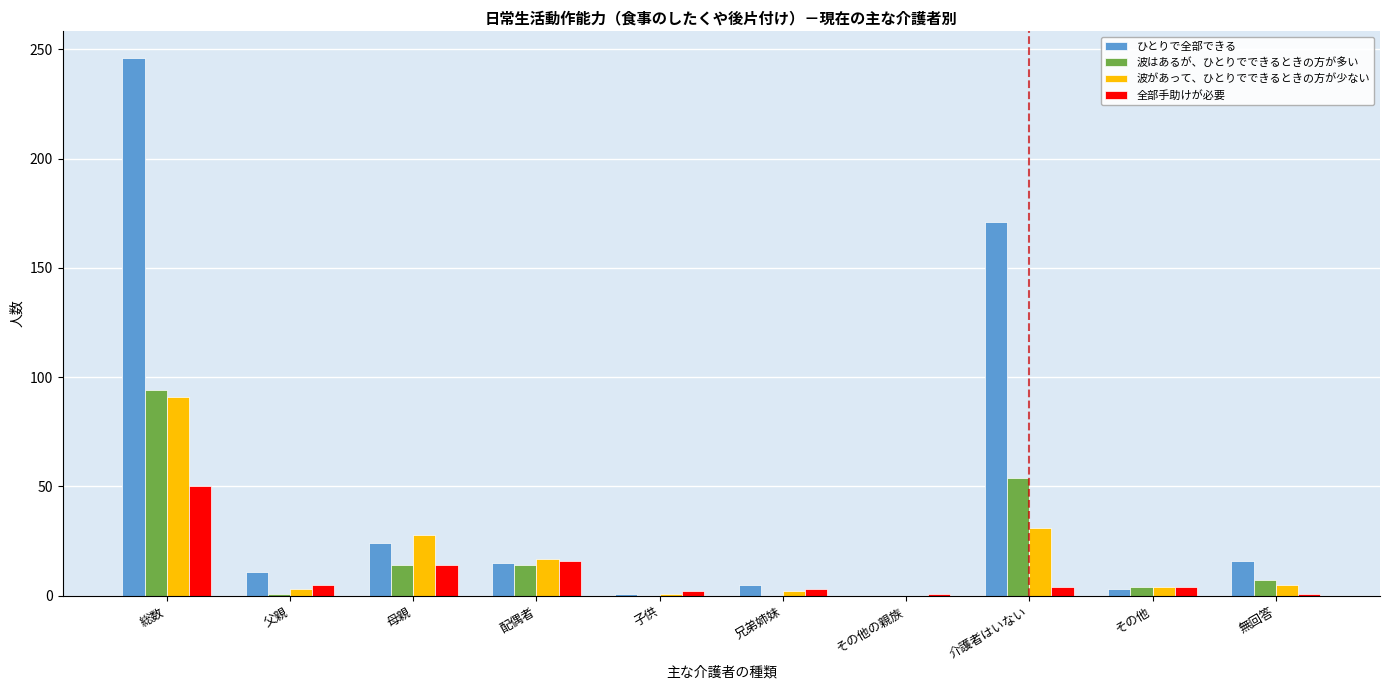

At which category is the sum across all series the highest?

総数